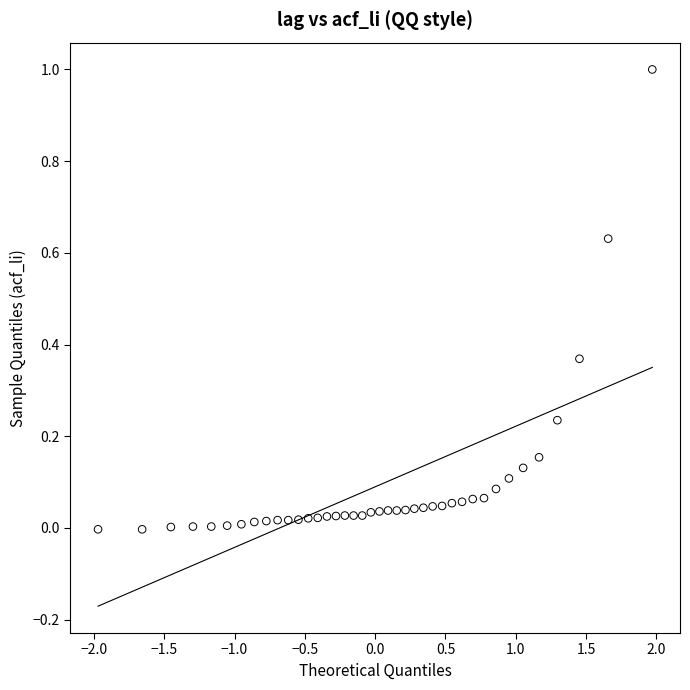

What is the range of X values (max minus min)?

3.9